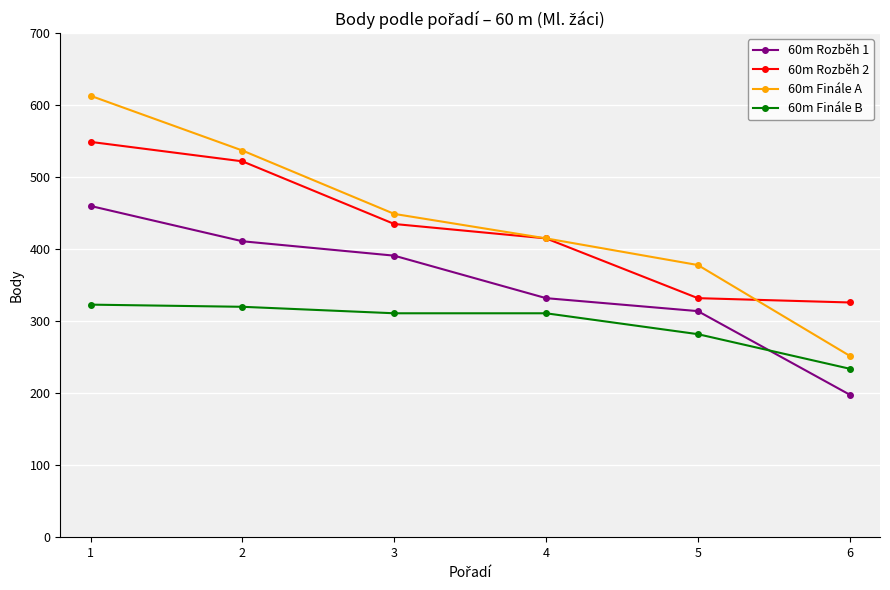

True or false: 60m Rozběh 1 and 60m Rozběh 2 intersect in this chart.

False